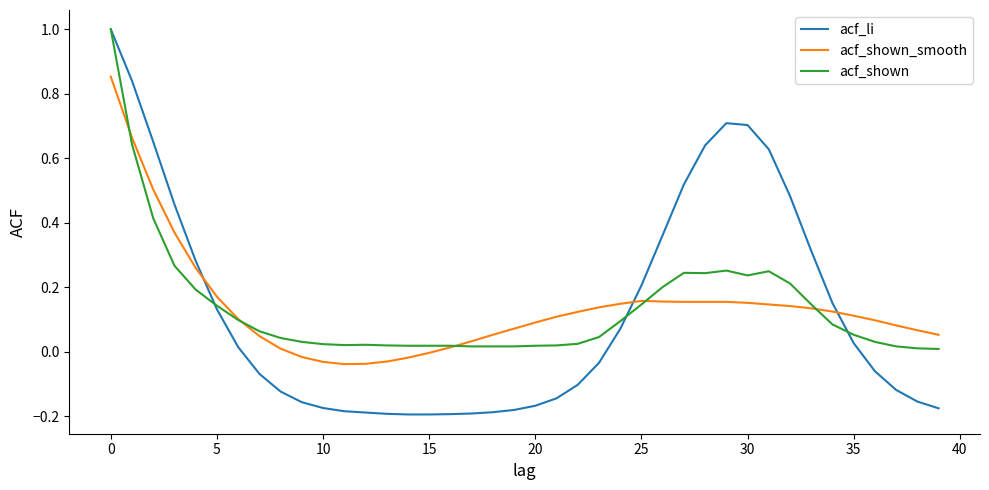

True or false: acf_li and acf_shown_smooth cross at least once.

True